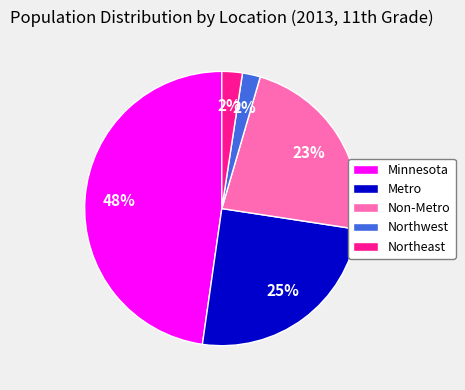

Between Northeast and Metro, which is larger?

Metro